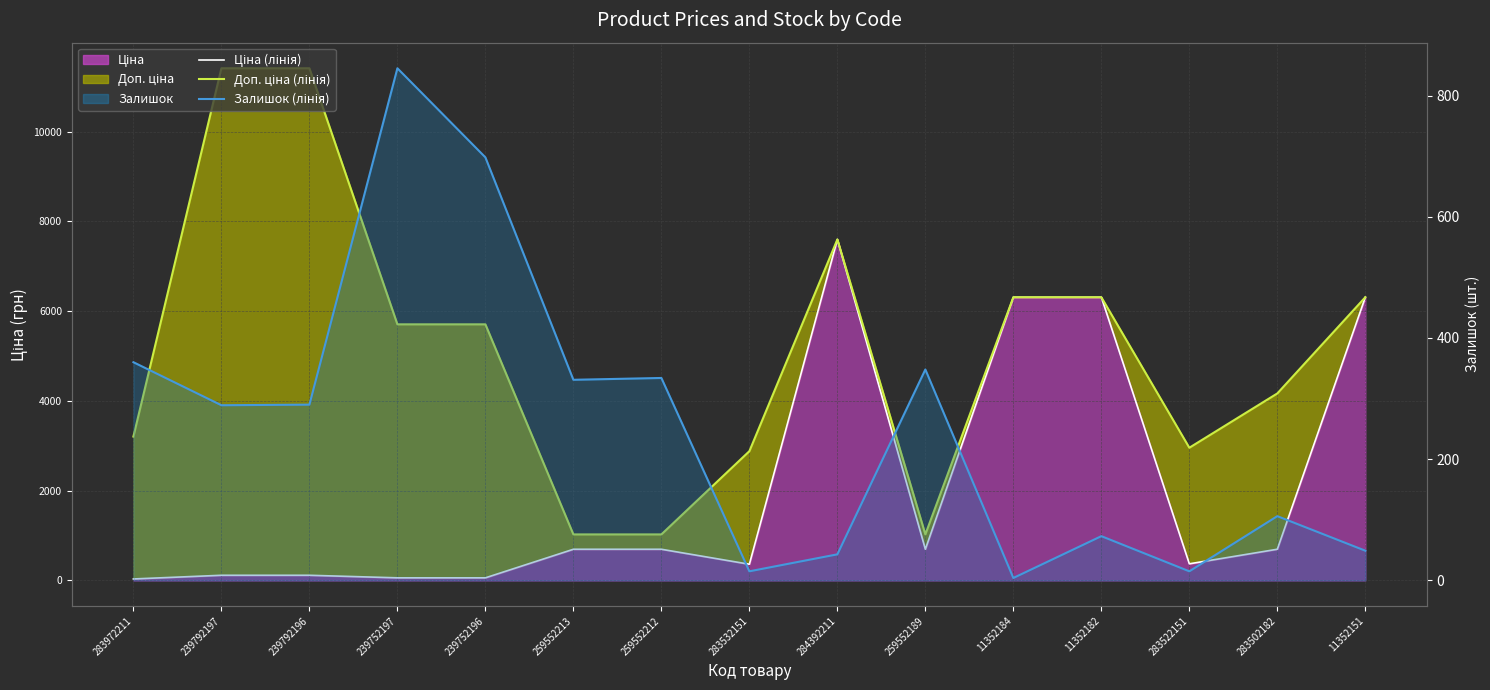

Reading left to right, extract all data points from this chart.

Ціна (лінія): 283972211=32.0	239792197=114.1	239792196=114.1	239752197=57.0	239752196=57.0	259552213=693.7	259552212=693.7	283532151=359.9	284392211=7596.5	259552189=693.7	11352184=6308.8	11352182=6308.8	283522151=369.5	283502182=694.3	11352151=6308.8
Доп. ціна (лінія): 283972211=3205.0	239792197=11410.0	239792196=11410.0	239752197=5705.0	239752196=5705.0	259552213=1024.6	259552212=1024.6	283532151=2878.8	284392211=7596.5	259552189=1024.6	11352184=6308.8	11352182=6308.8	283522151=2955.8	283502182=4165.6	11352151=6308.8
Залишок: 283972211=360.0	239792197=289.0	239792196=290.0	239752197=845.0	239752196=698.0	259552213=331.0	259552212=334.0	283532151=15.0	284392211=43.0	259552189=348.0	11352184=4.0	11352182=73.0	283522151=15.0	283502182=106.0	11352151=49.0